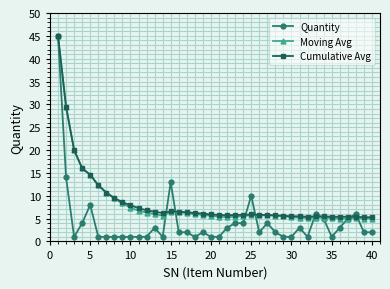

Which series has the largest range (max minus min)?

Quantity